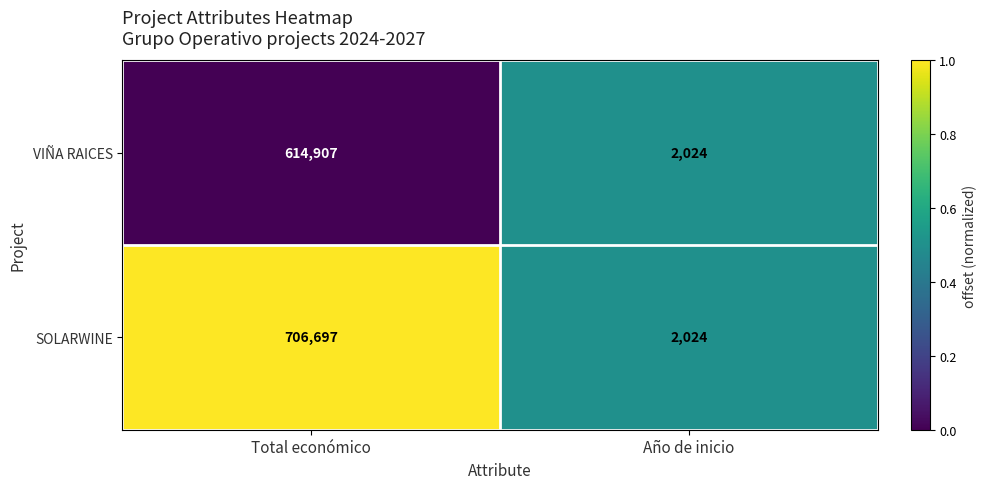

Is the value of VIÑA RAICES at Total económico greater than the value of SOLARWINE at Año de inicio?

Yes